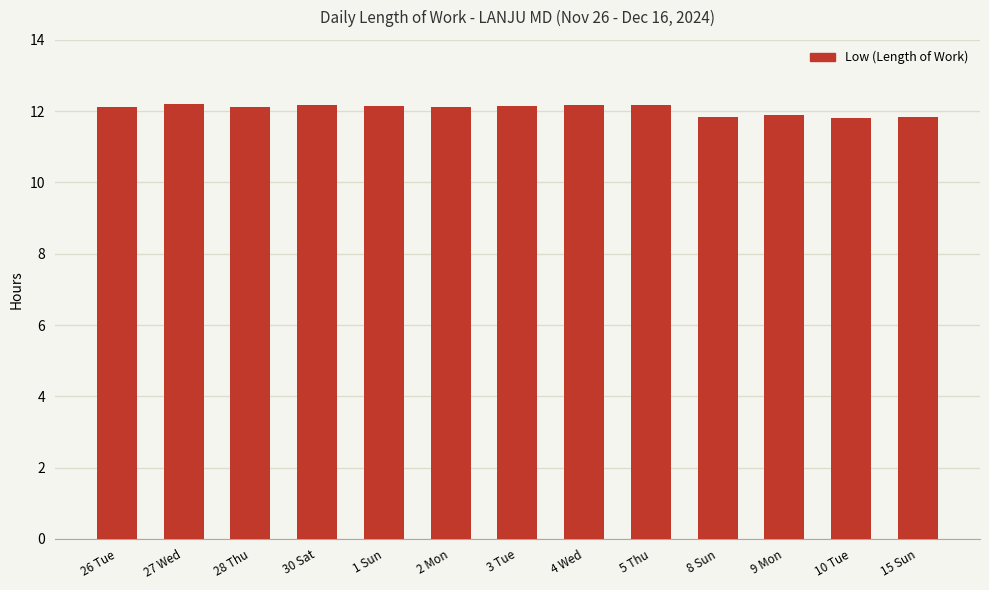

What position from the left is 1 Sun?

5